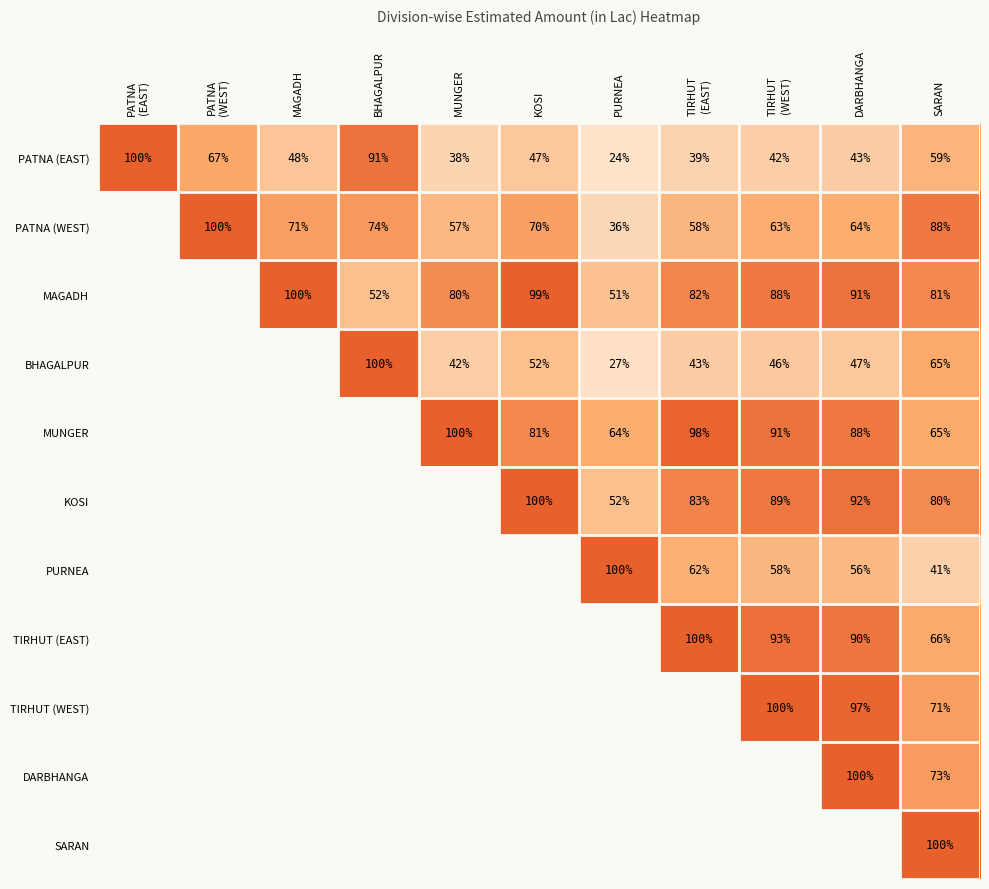

How many data points in PATNA (EAST) are less than 47?

5